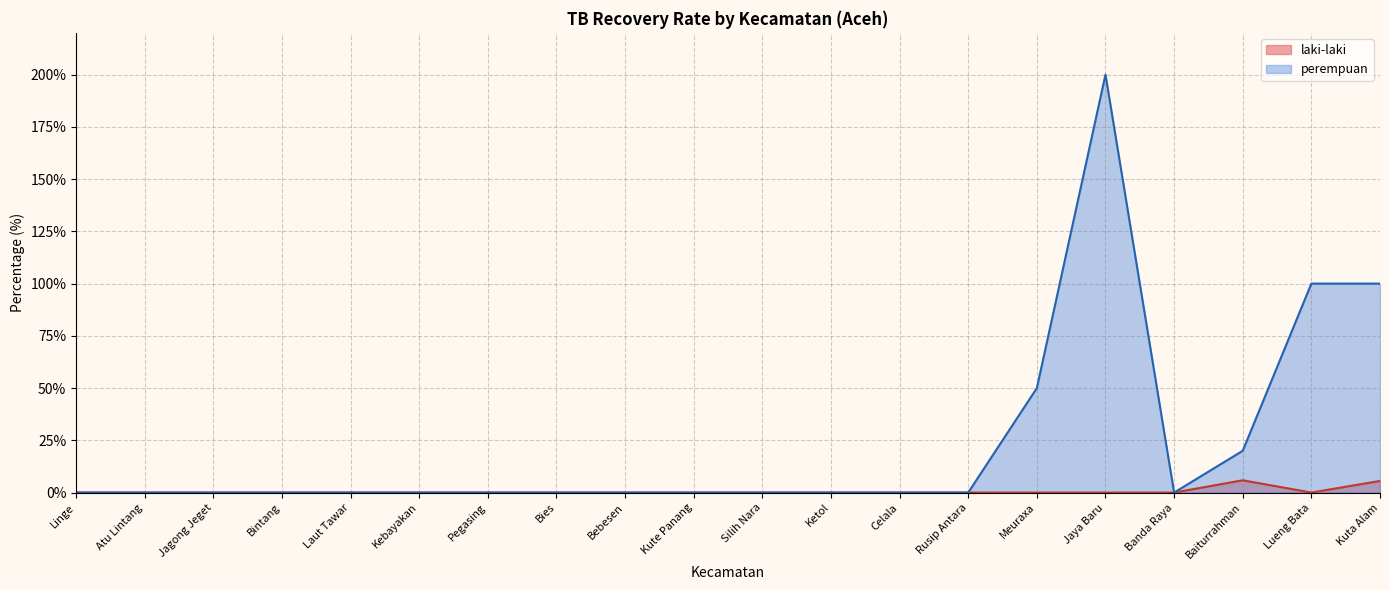

At how many categories does at least one series exceed 1?

5